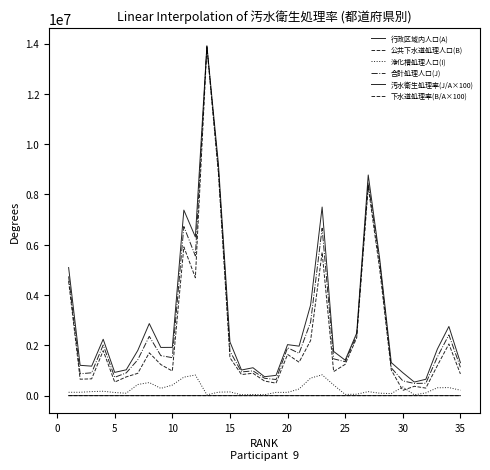

What is the value of the 公共下水道処理人口(B) point at the 10th from the left?

978274.0